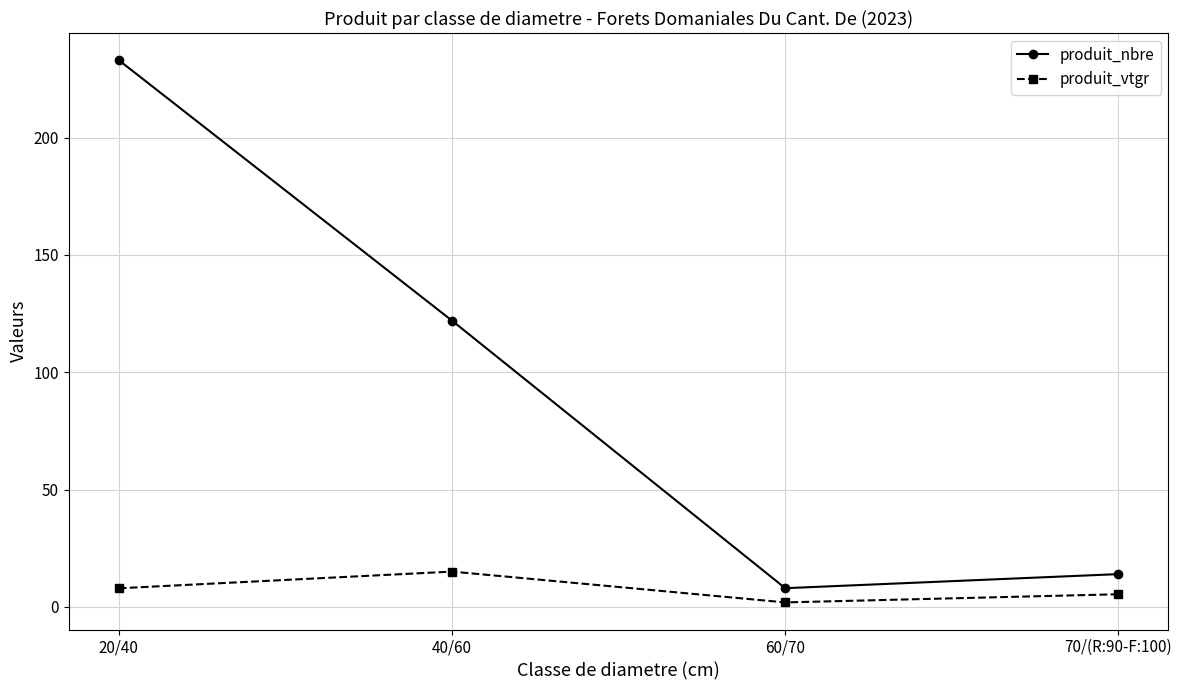

At which category does produit_vtgr reach its first local peak?

40/60